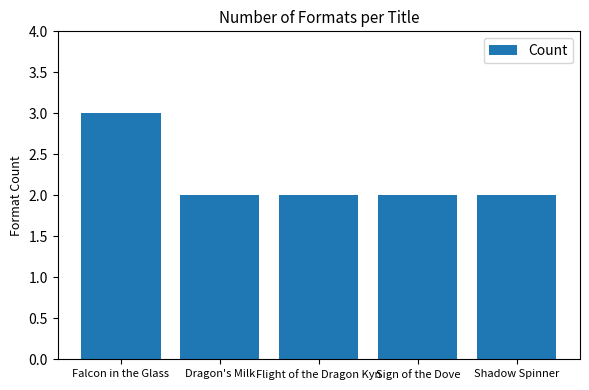

What is the label of the 5th bar from the right?

Falcon in the Glass